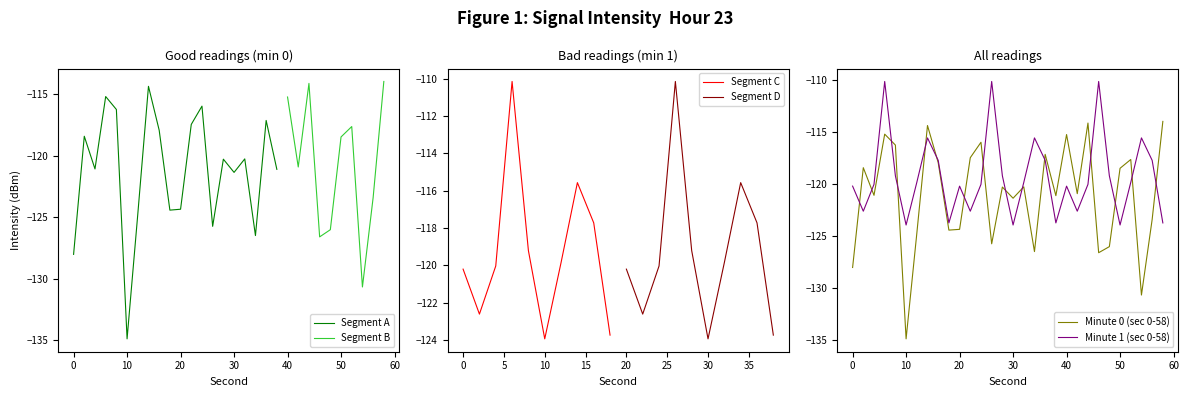

What is the sum of the Minute 0 (sec 0-58) values at 54 and 56?

-254.1